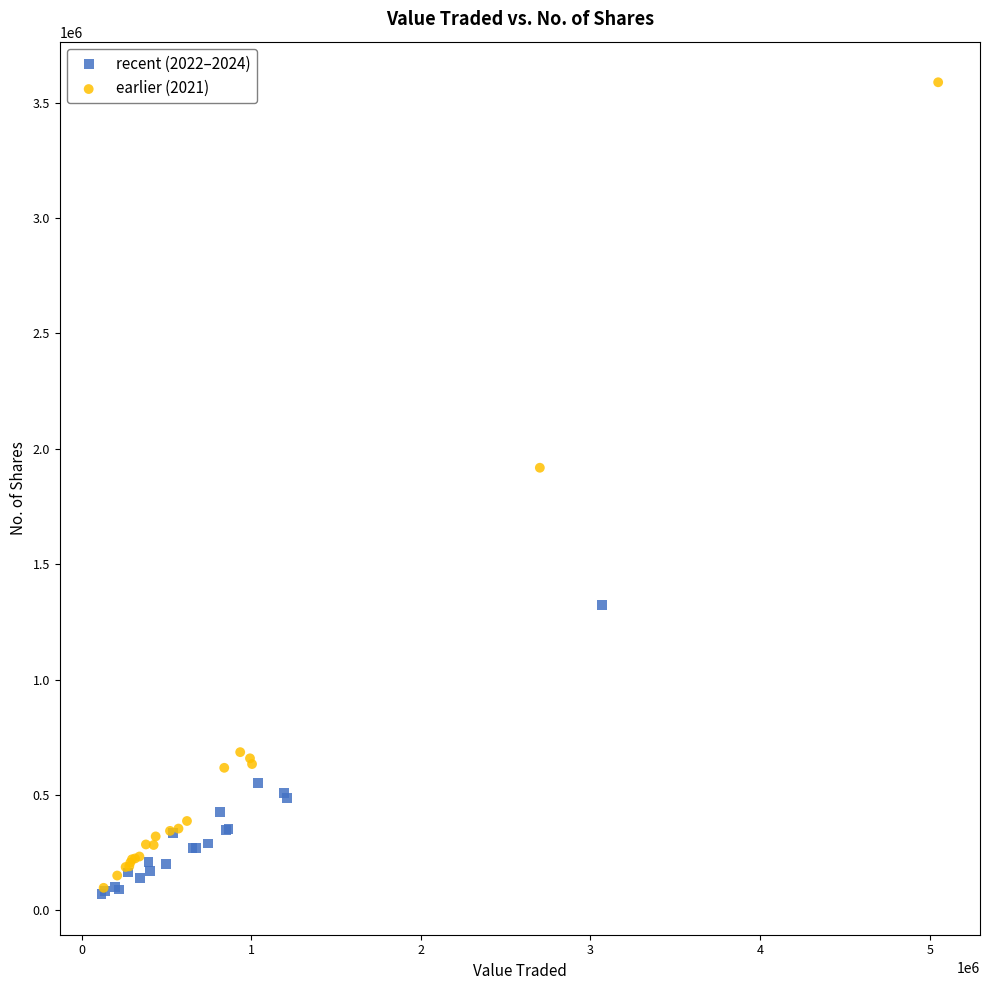

Which series contains the highest Y value?

earlier (2021)